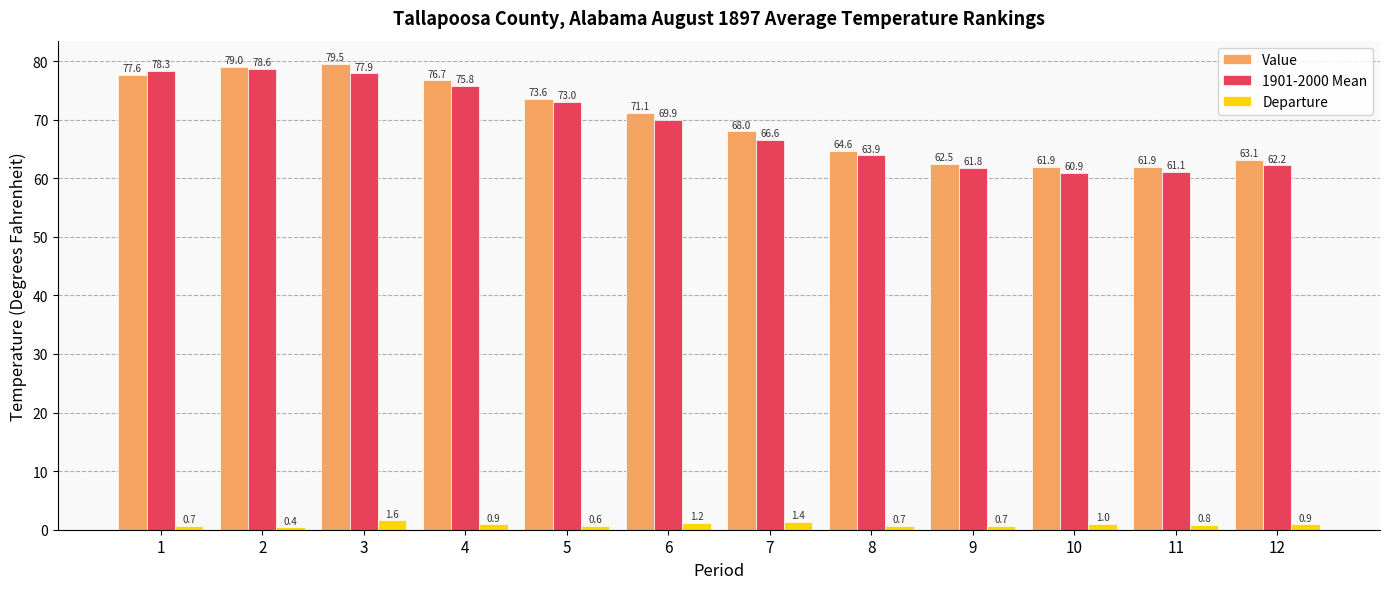

What value does the Departure series have at 6?

1.2